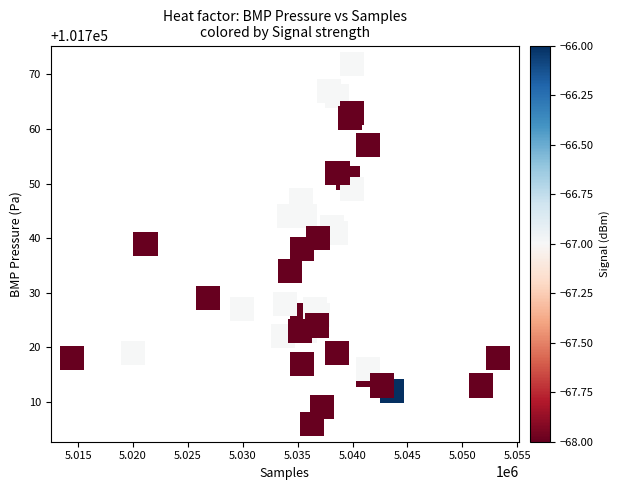

What is the range of X values (max minus min)?

38790